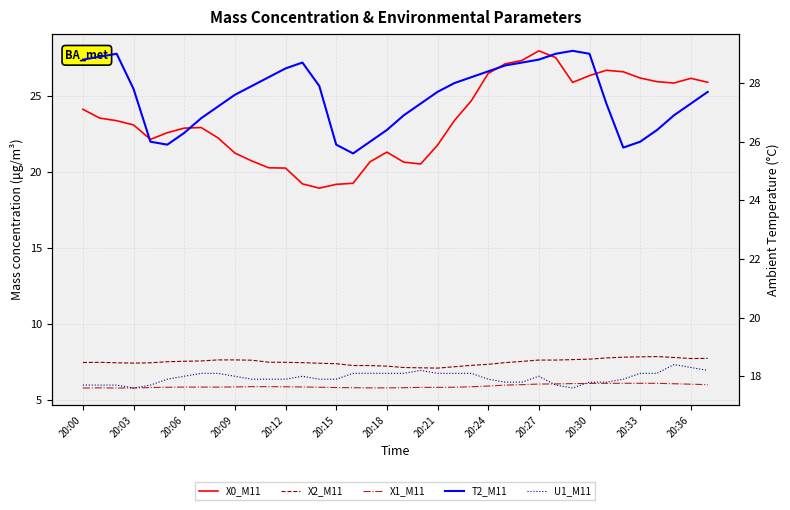

True or false: X1_M11 and X0_M11 intersect in this chart.

False